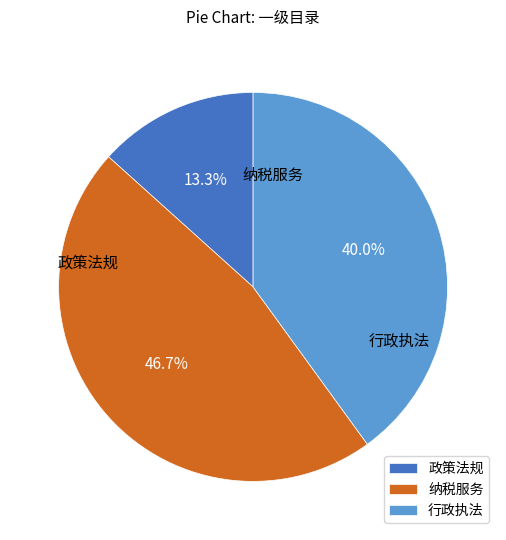

Is it true that 行政执法 is 40% of the pie?

True